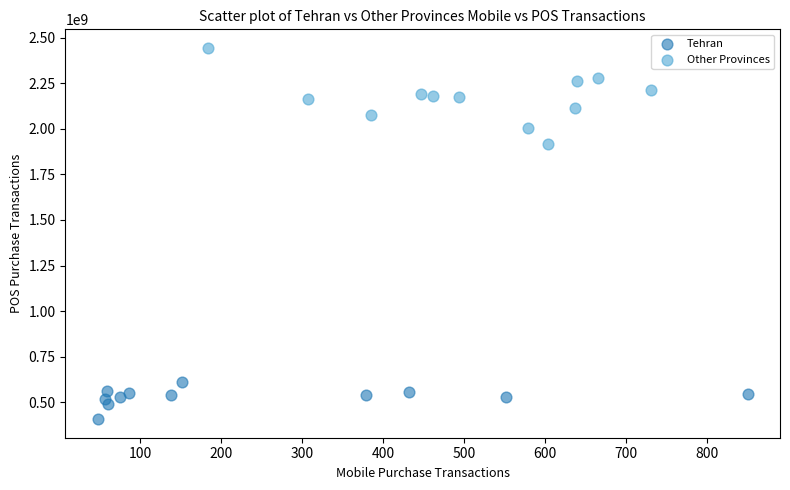

Which series reaches the maximum Y coordinate?

Other Provinces